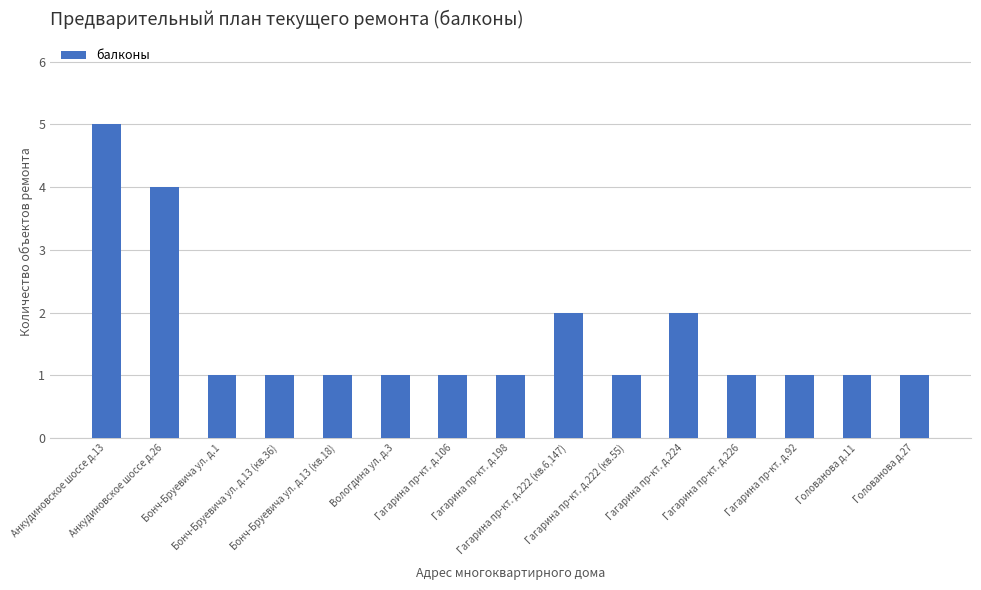

How many distinct data groups are displayed?

1